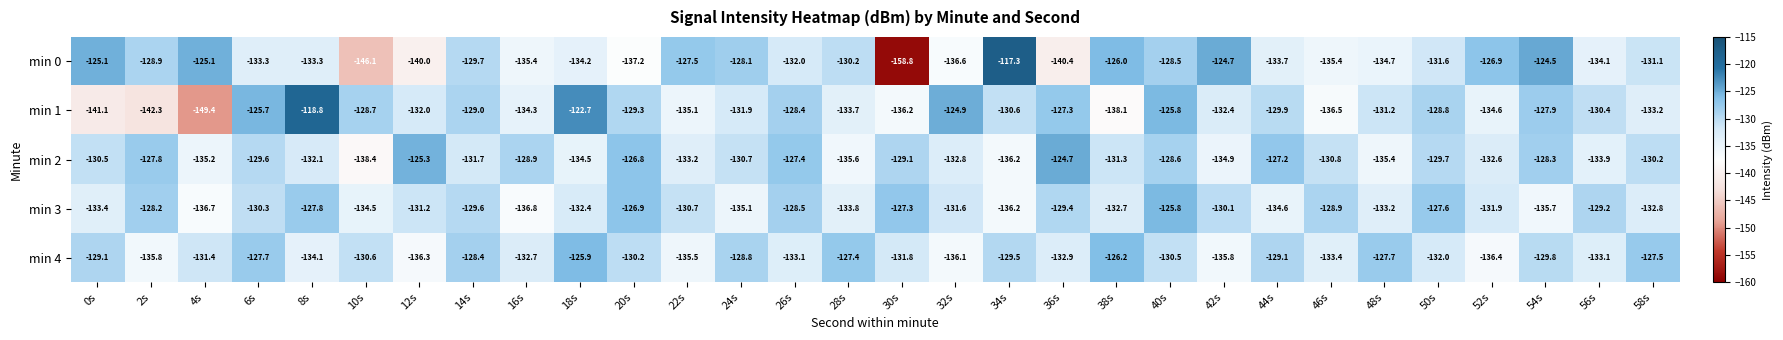

Read the min 0 value at 22s.

-127.5